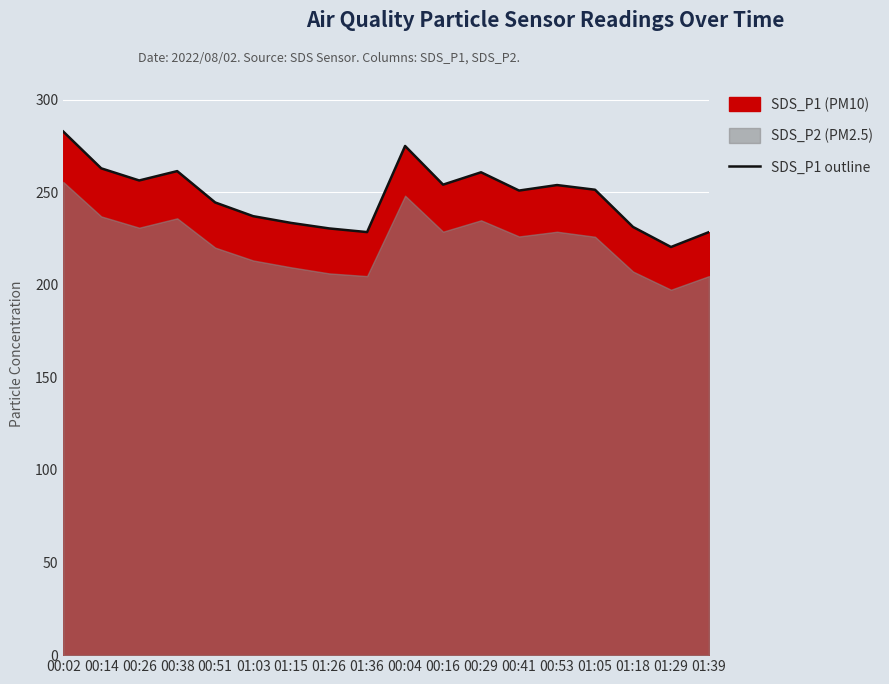

Between 00:51 and 01:05, which is larger?

01:05